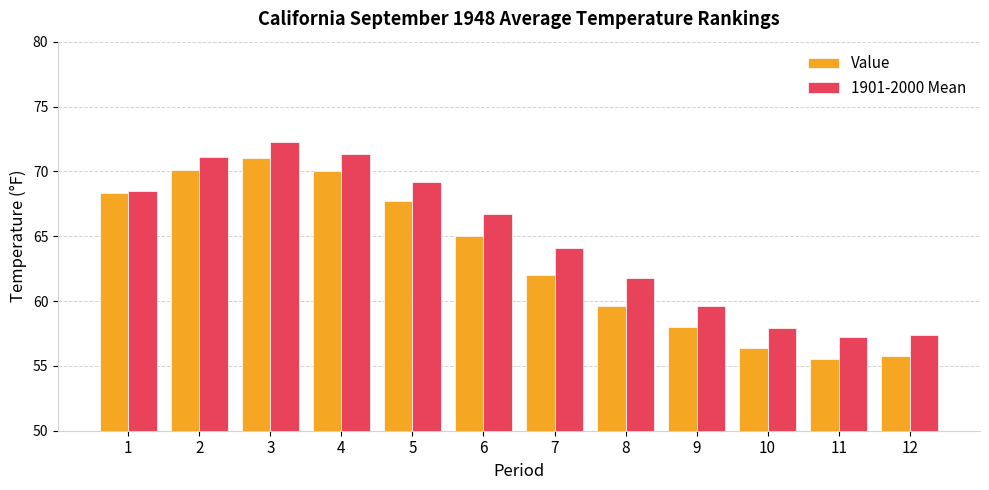

True or false: Value has a value of 55.8 at 12.

True